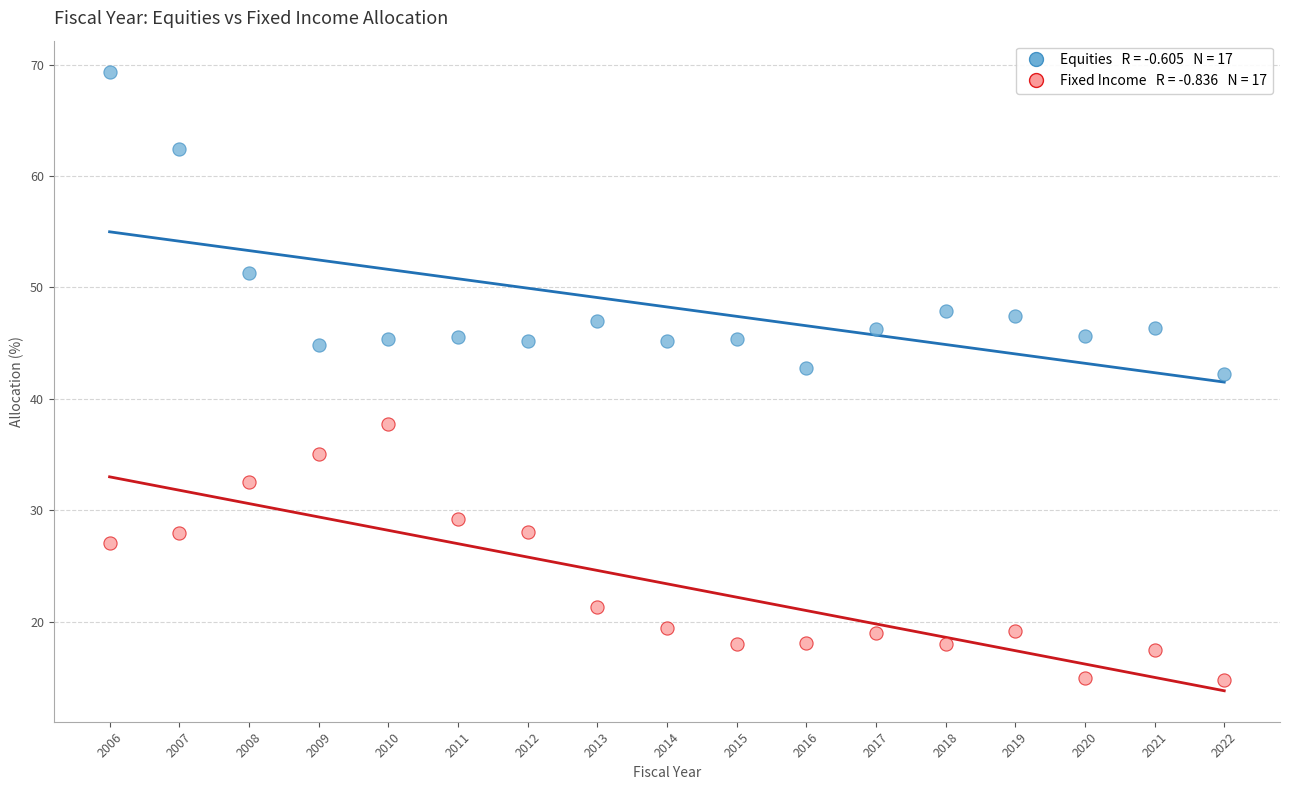

Across all data points, what is the range of Y values (max minus min)?

54.6